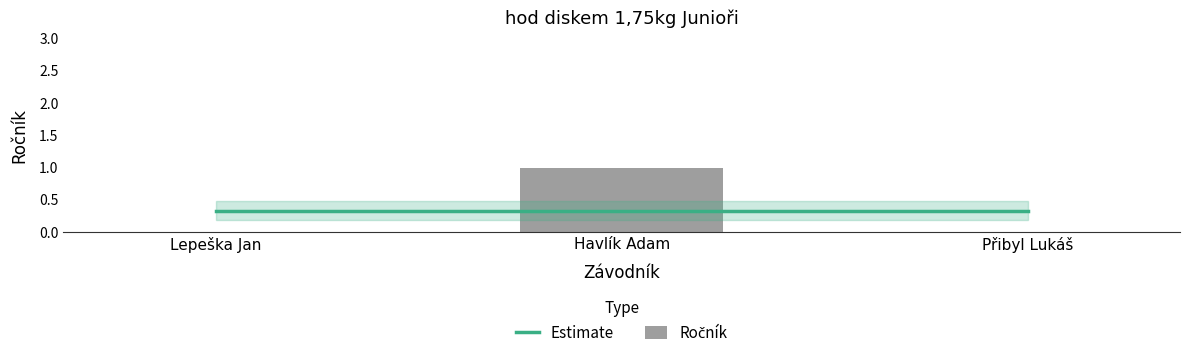

Rank the categories by value from highest to lowest.

Havlík Adam, Lepeška Jan, Přibyl Lukáš